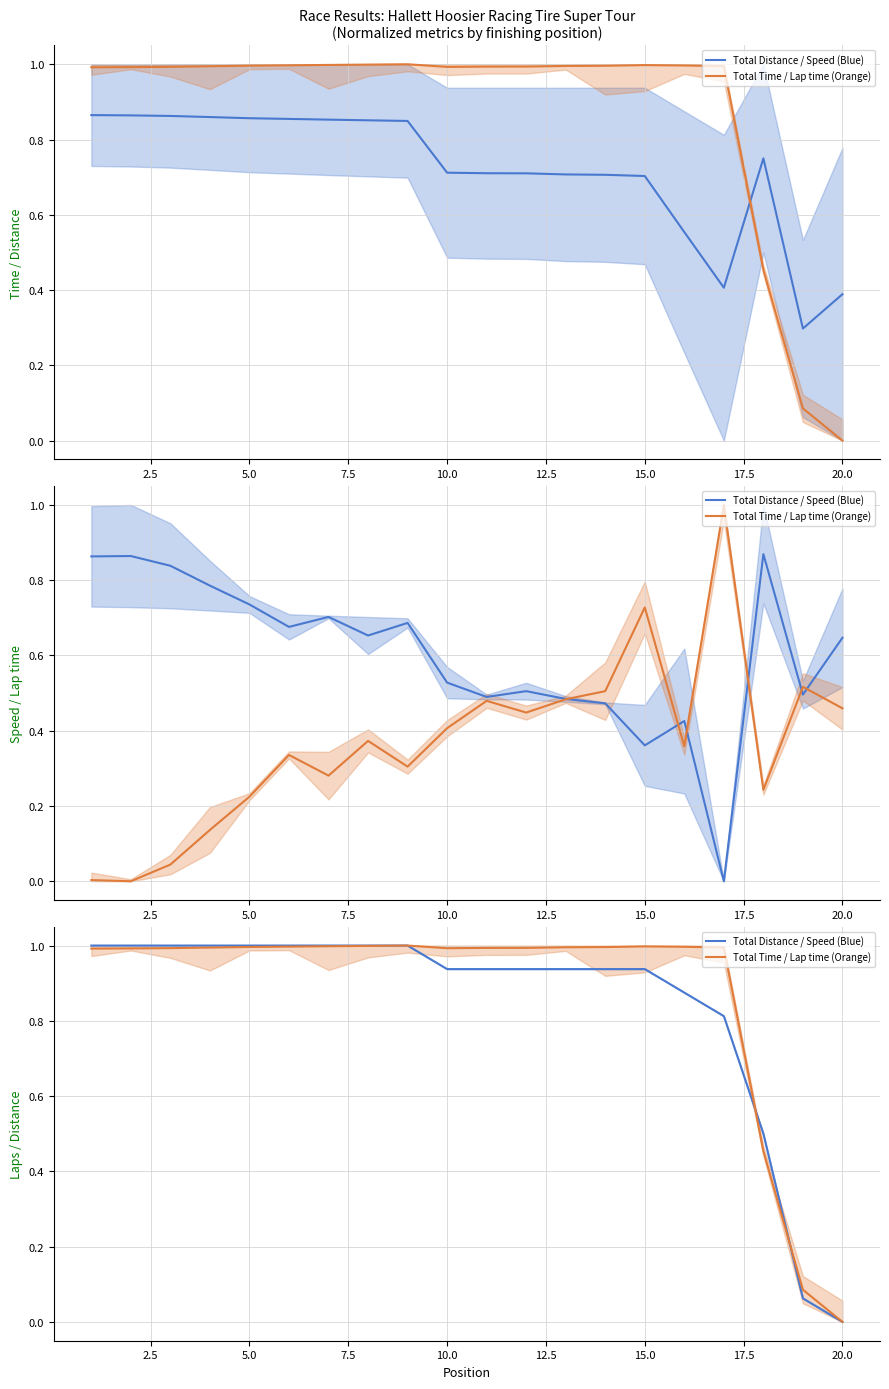

What are all the series names shown in the legend?

Total Distance / Speed (Blue), Total Time / Lap time (Orange)